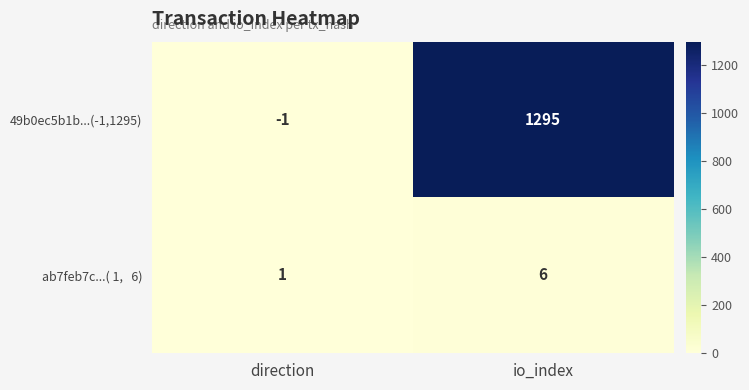

Is it true that 49b0ec5b1b...(-1,1295) equals -1 at direction?

True